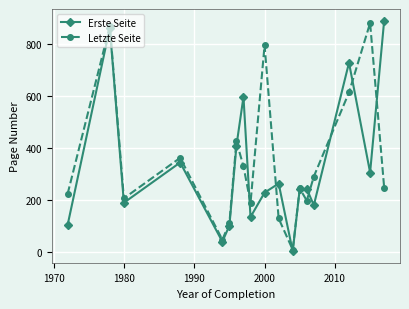

At how many categories does at least one series exceed 738?

4